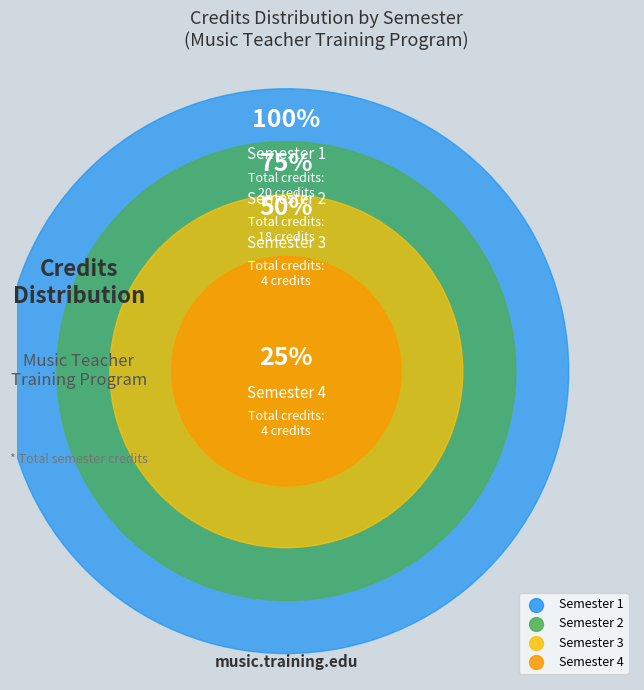

True or false: 3 accounts for 18% of the total.

False